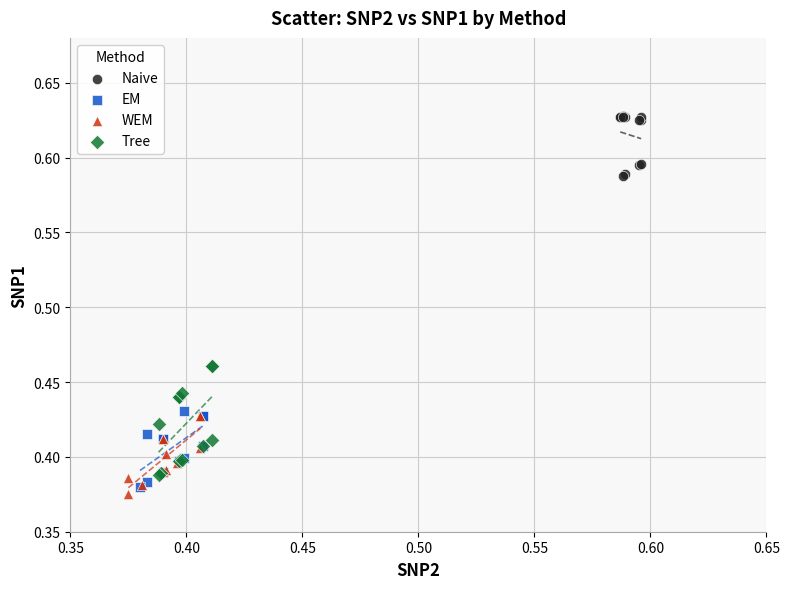

Which series reaches the maximum Y coordinate?

Naive